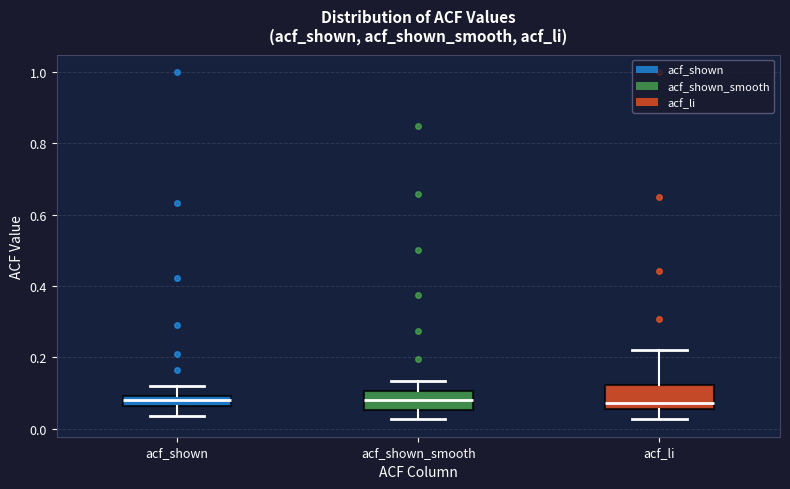

Where does the median line of the box for acf_li sit on the y-axis? The values are not printed on the chart, so give them approximately, as read against the axis.

0.08